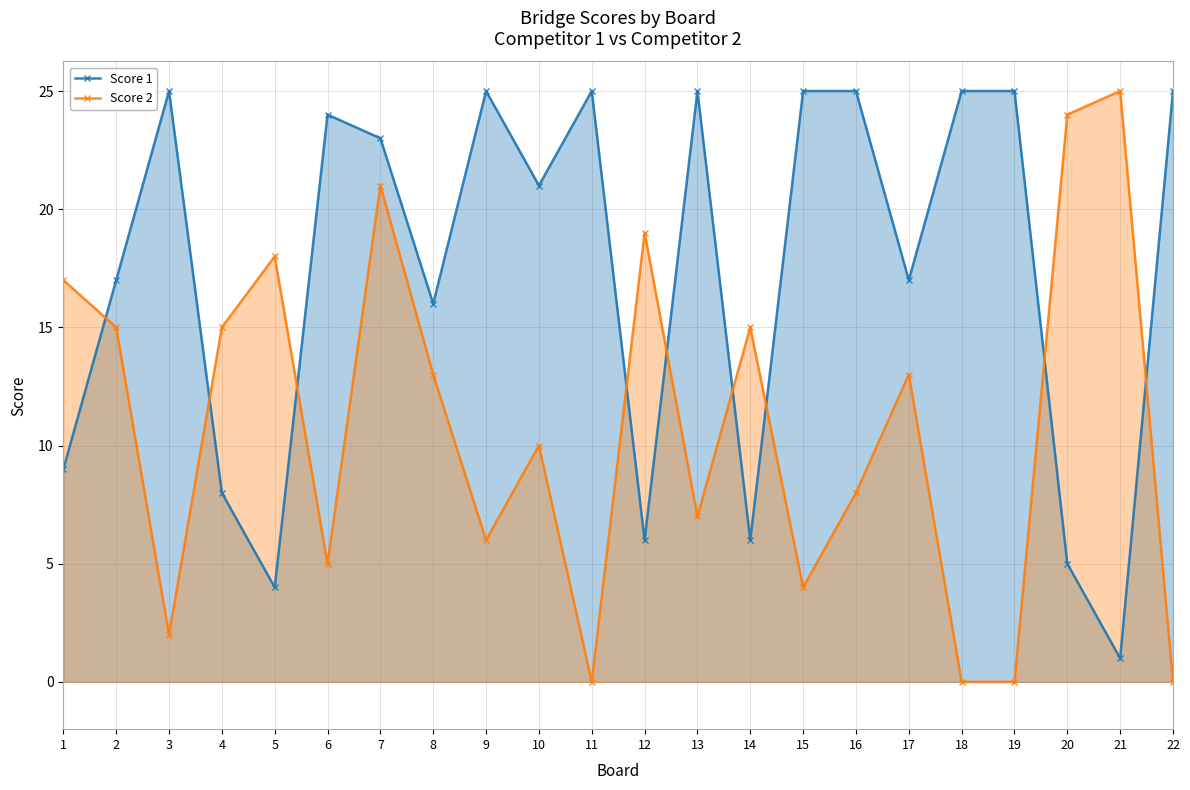

At which label does Score 2 first exceed 13?

1